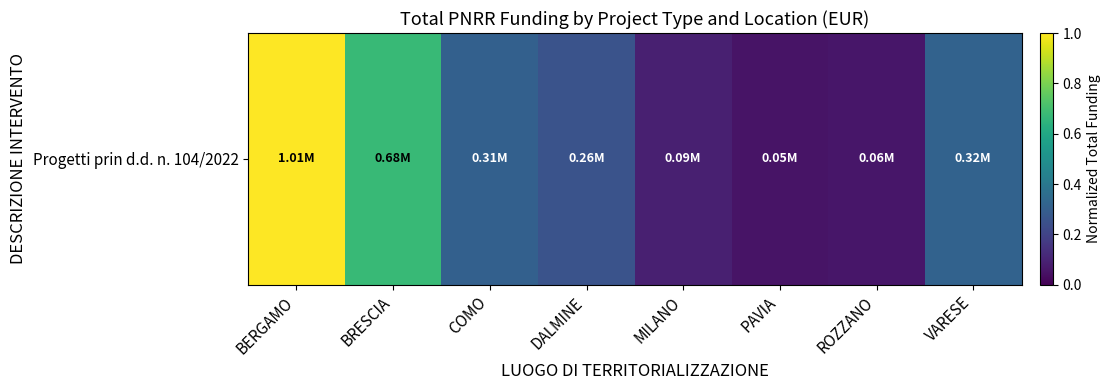

How many distinct data groups are displayed?

1